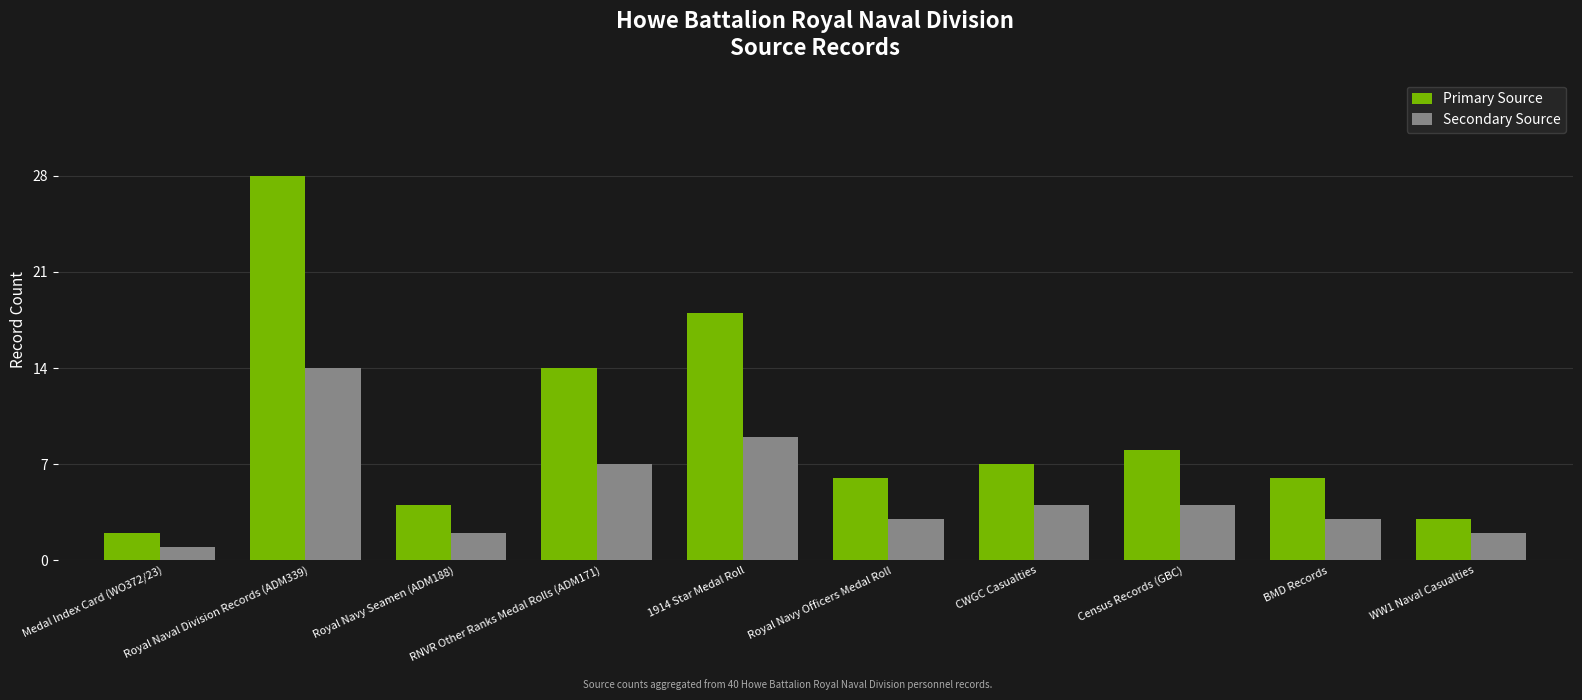

At WW1 Naval Casualties, list the series in order from largest to smallest.

Primary Source, Secondary Source